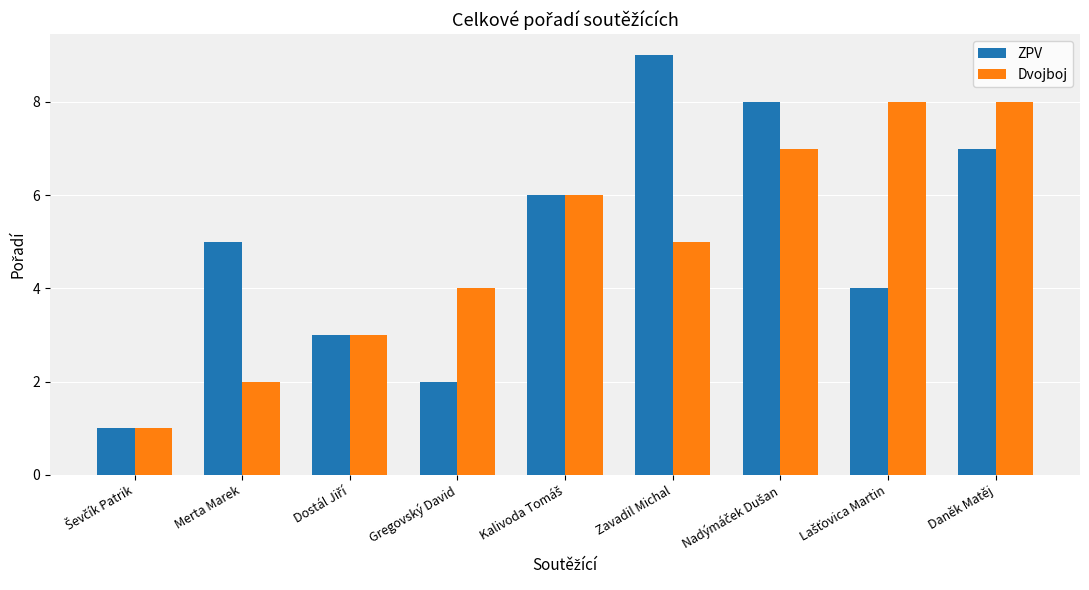

What value does the ZPV series have at Zavadil Michal?

9